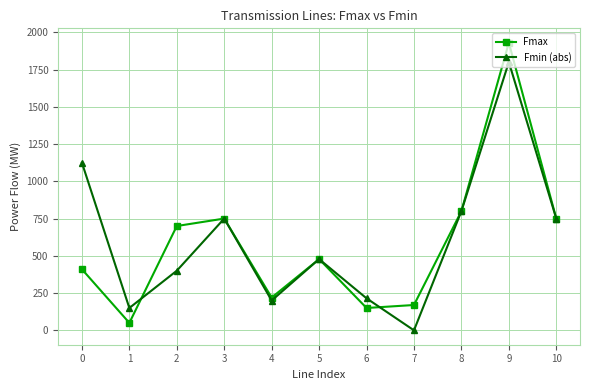

Does the chart display data point markers on the line(s)?

Yes